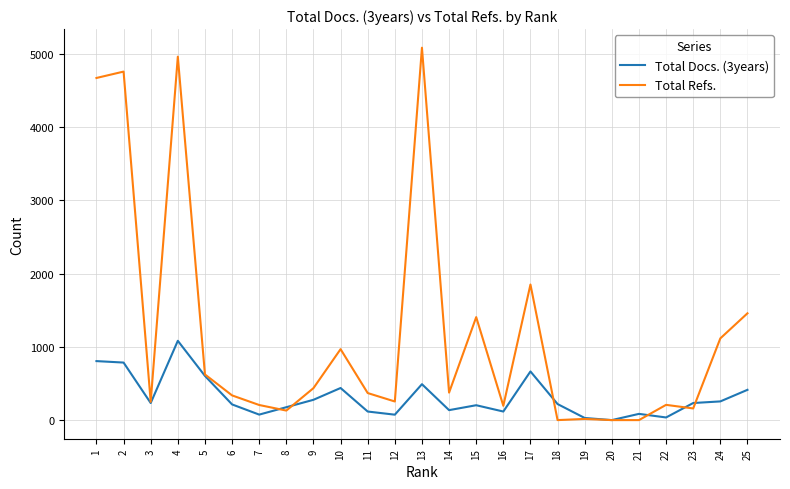

What are all the series names shown in the legend?

Total Docs. (3years), Total Refs.